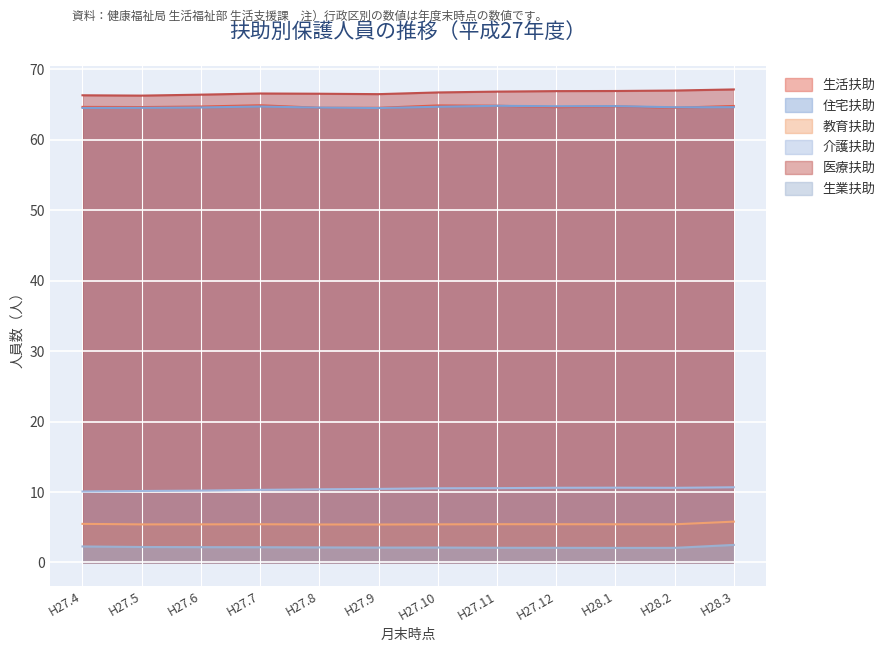

What is the maximum value shown in the chart?

67.1